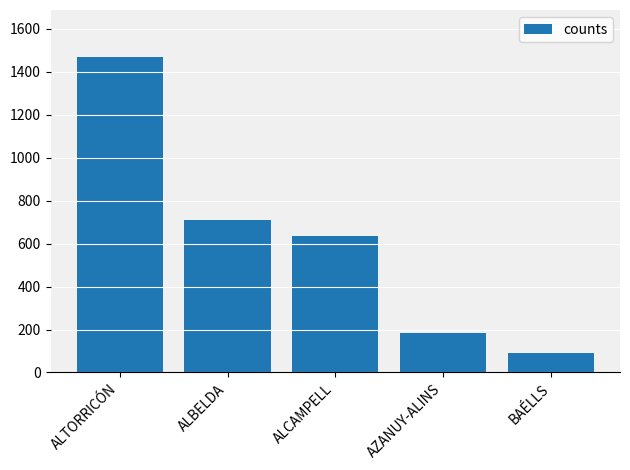

What is the label of the 3rd bar from the left?

ALCAMPELL